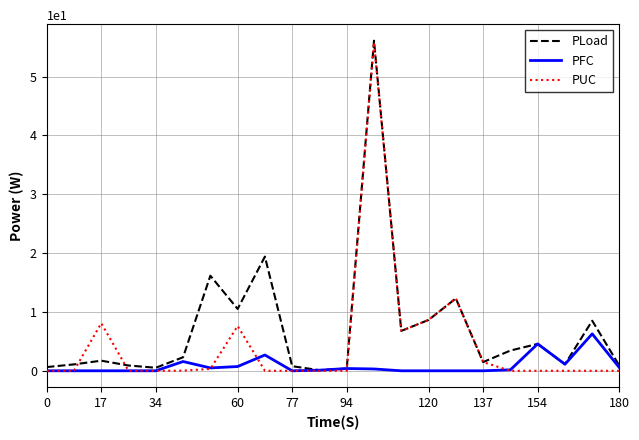

List the series in order of their overall mean, highest first.

PLoad, PUC, PFC